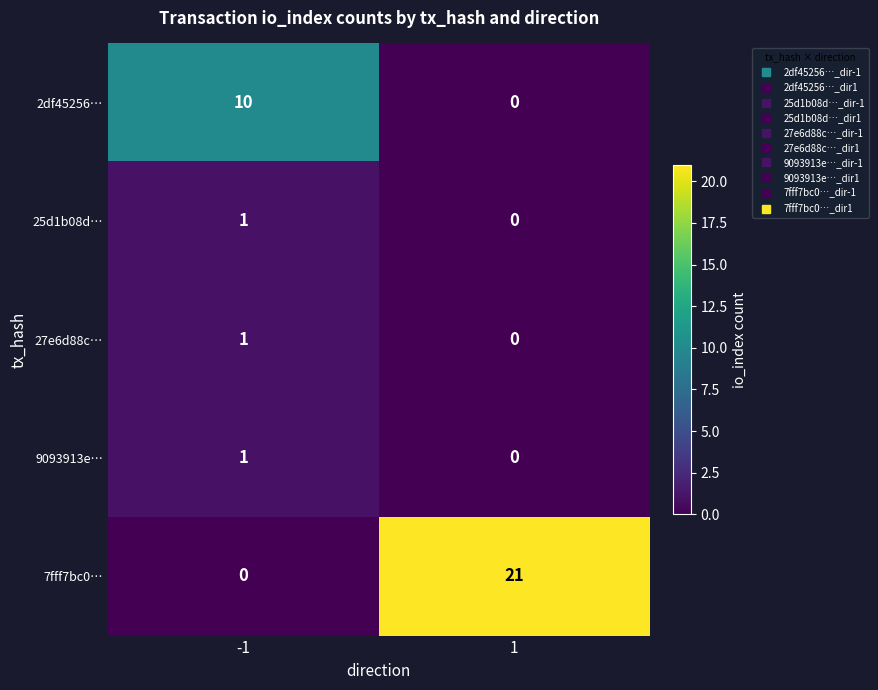

Reading left to right, list all the values displayed in this chart.

2df45256…: -1=10	1=0
25d1b08d…: -1=1	1=0
27e6d88c…: -1=1	1=0
9093913e…: -1=1	1=0
7fff7bc0…: -1=0	1=21